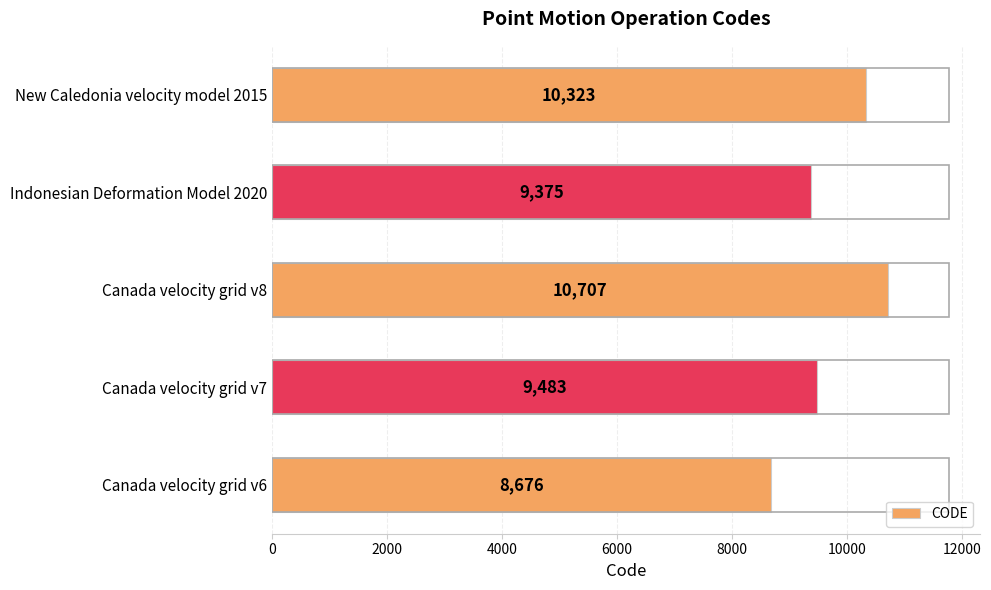

What is the sum of all values?

48564